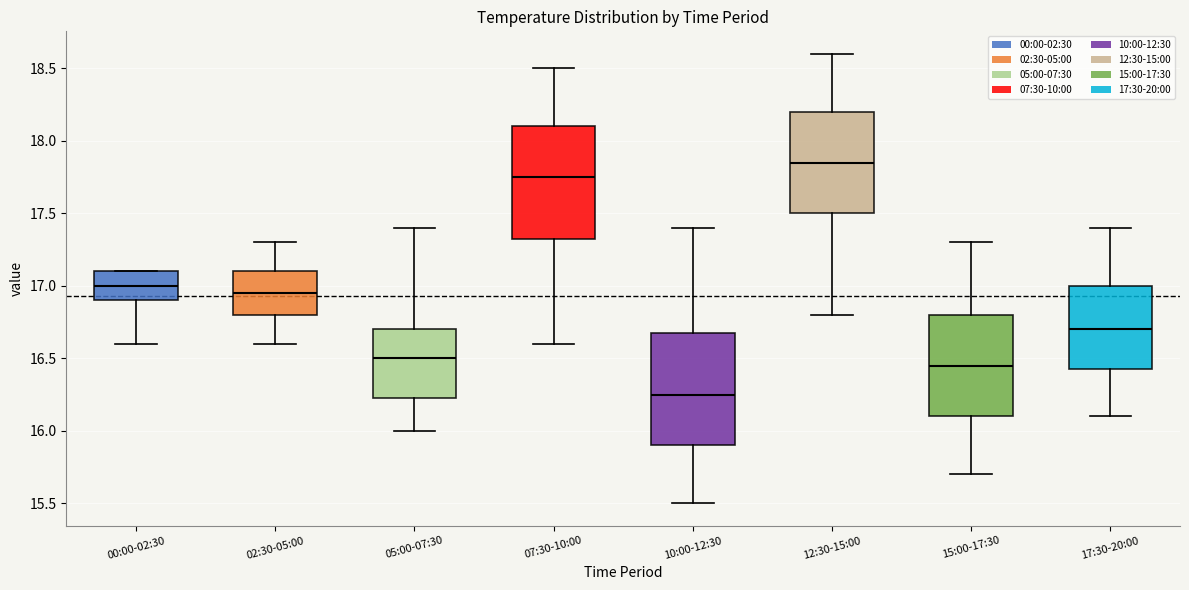

Reading left to right, read every box against the y-axis: the position of its median line, the range the box covers, and the ends of its whiskers. The values are not printed on the chart, so give them approximately, as read against the axis.

00:00-02:30: median 17.00, box 16.90 to 17.10, whiskers 16.60 to 17.10
02:30-05:00: median 16.95, box 16.80 to 17.10, whiskers 16.60 to 17.30
05:00-07:30: median 16.50, box 16.25 to 16.70, whiskers 16.00 to 17.40
07:30-10:00: median 17.75, box 17.35 to 18.10, whiskers 16.60 to 18.50
10:00-12:30: median 16.25, box 15.90 to 16.70, whiskers 15.50 to 17.40
12:30-15:00: median 17.85, box 17.50 to 18.20, whiskers 16.80 to 18.60
15:00-17:30: median 16.45, box 16.10 to 16.80, whiskers 15.70 to 17.30
17:30-20:00: median 16.70, box 16.45 to 17.00, whiskers 16.10 to 17.40